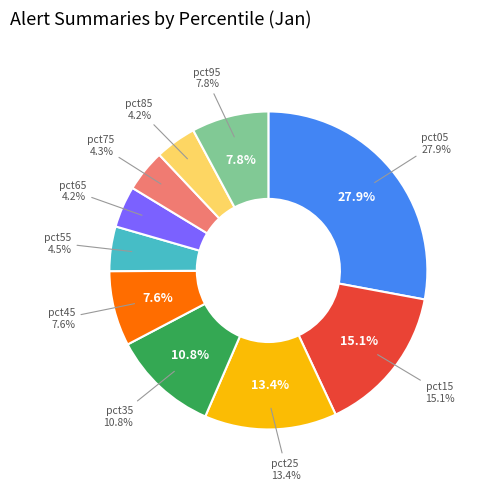

How many slices are in this pie chart?

10